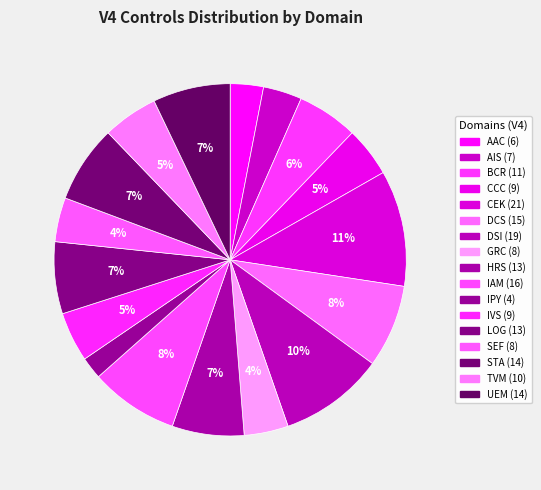

Which category has the biggest portion of the pie?

CEK